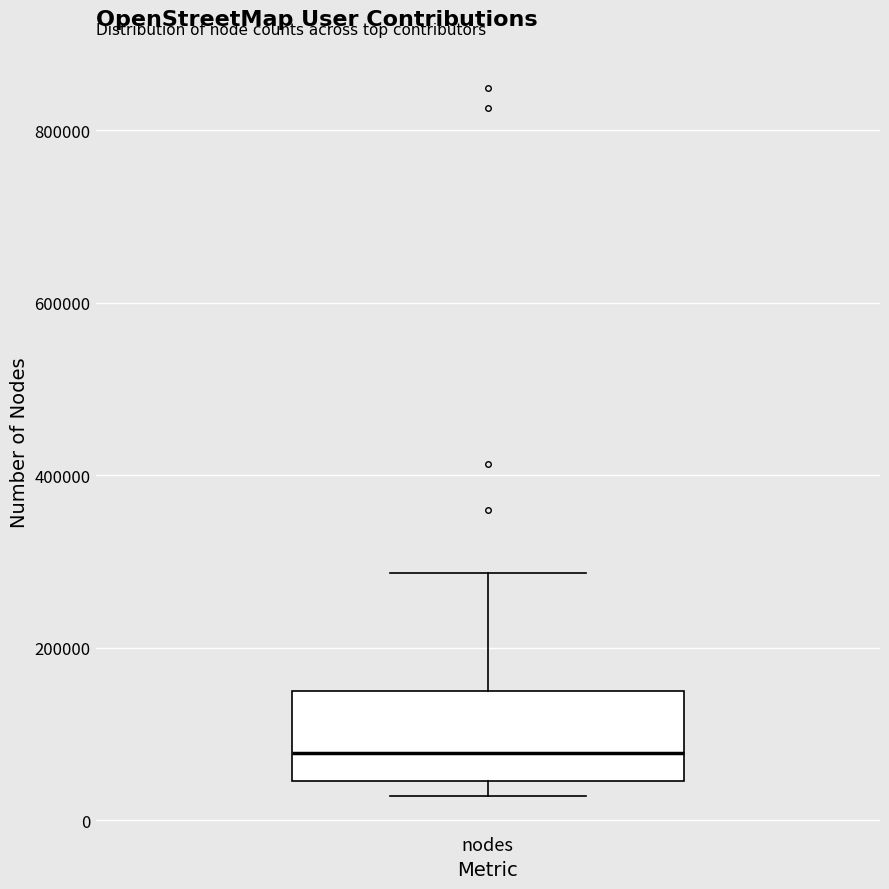

Transcribe this box plot: give where the median line is, the range the box spans, and where the two whiskers end, as read against the y-axis. The values are not printed on the chart, so give them approximately, as read against the axis.

median 80000, box 40000 to 140000, whiskers 20000 to 280000